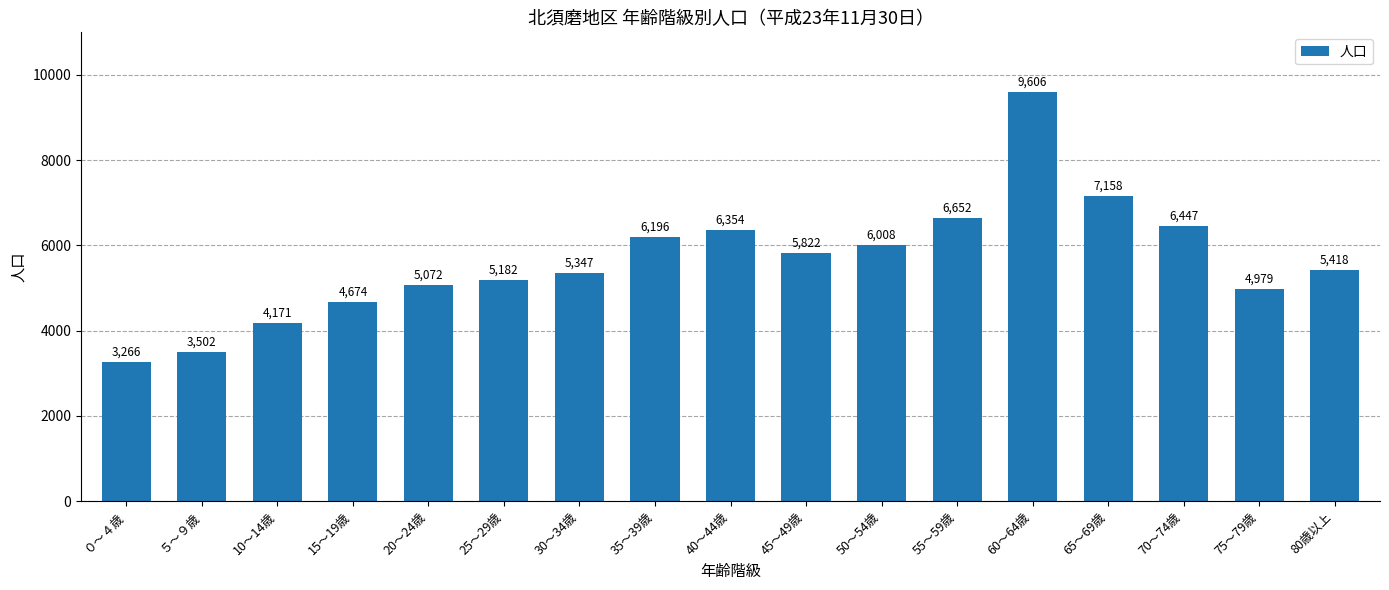

Rank the categories by value from lowest to highest.

０～４歳, ５～９歳, 10～14歳, 15～19歳, 75～79歳, 20～24歳, 25～29歳, 30～34歳, 80歳以上, 45～49歳, 50～54歳, 35～39歳, 40～44歳, 70～74歳, 55～59歳, 65～69歳, 60～64歳